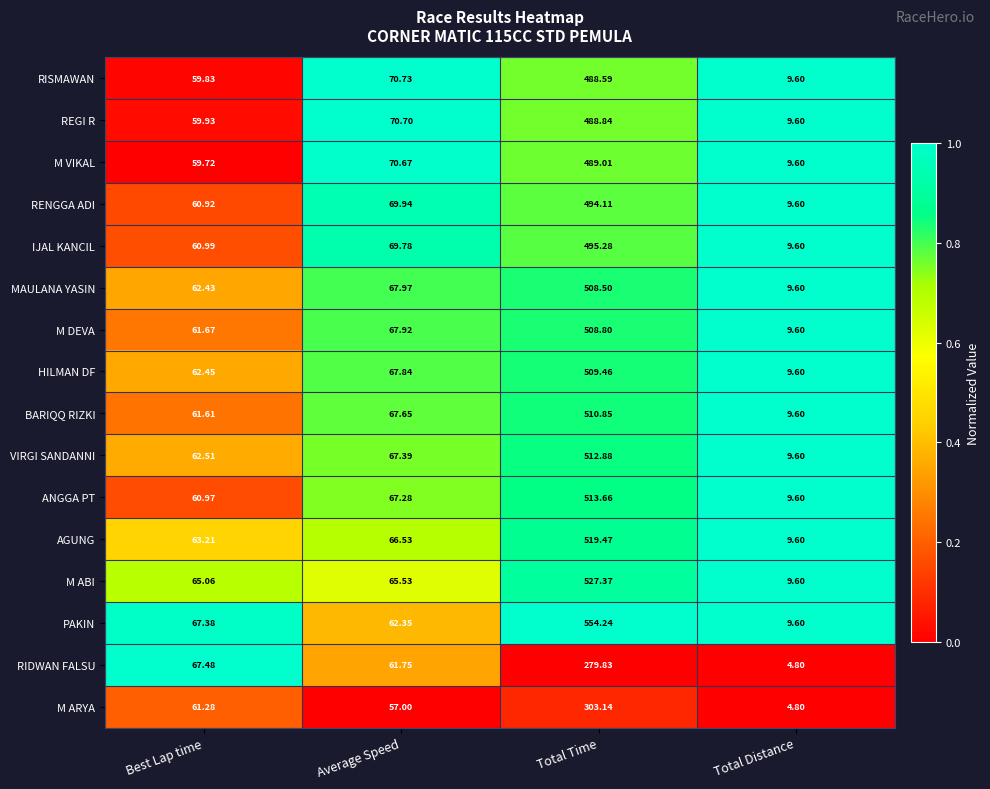

List the labels in order of BARIQQ RIZKI value, largest first.

Total Time, Average Speed, Best Lap time, Total Distance